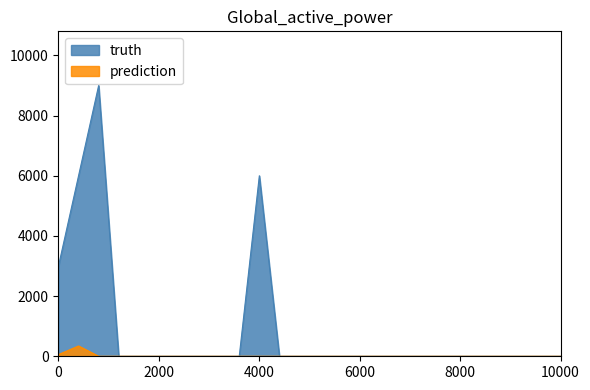

How many lines are shown in the chart?

2